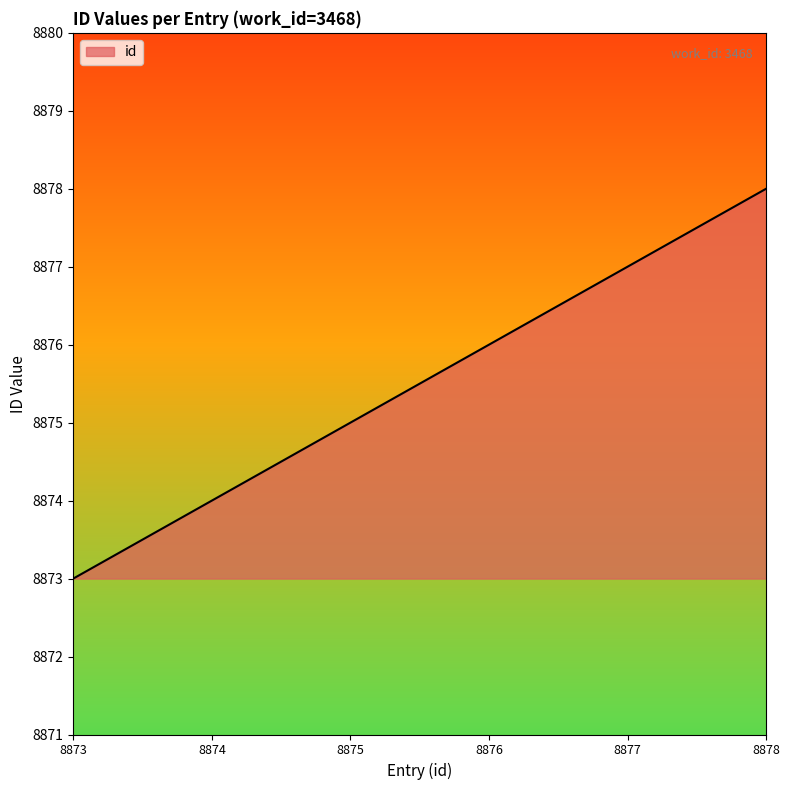

How many values are below 8876?

3